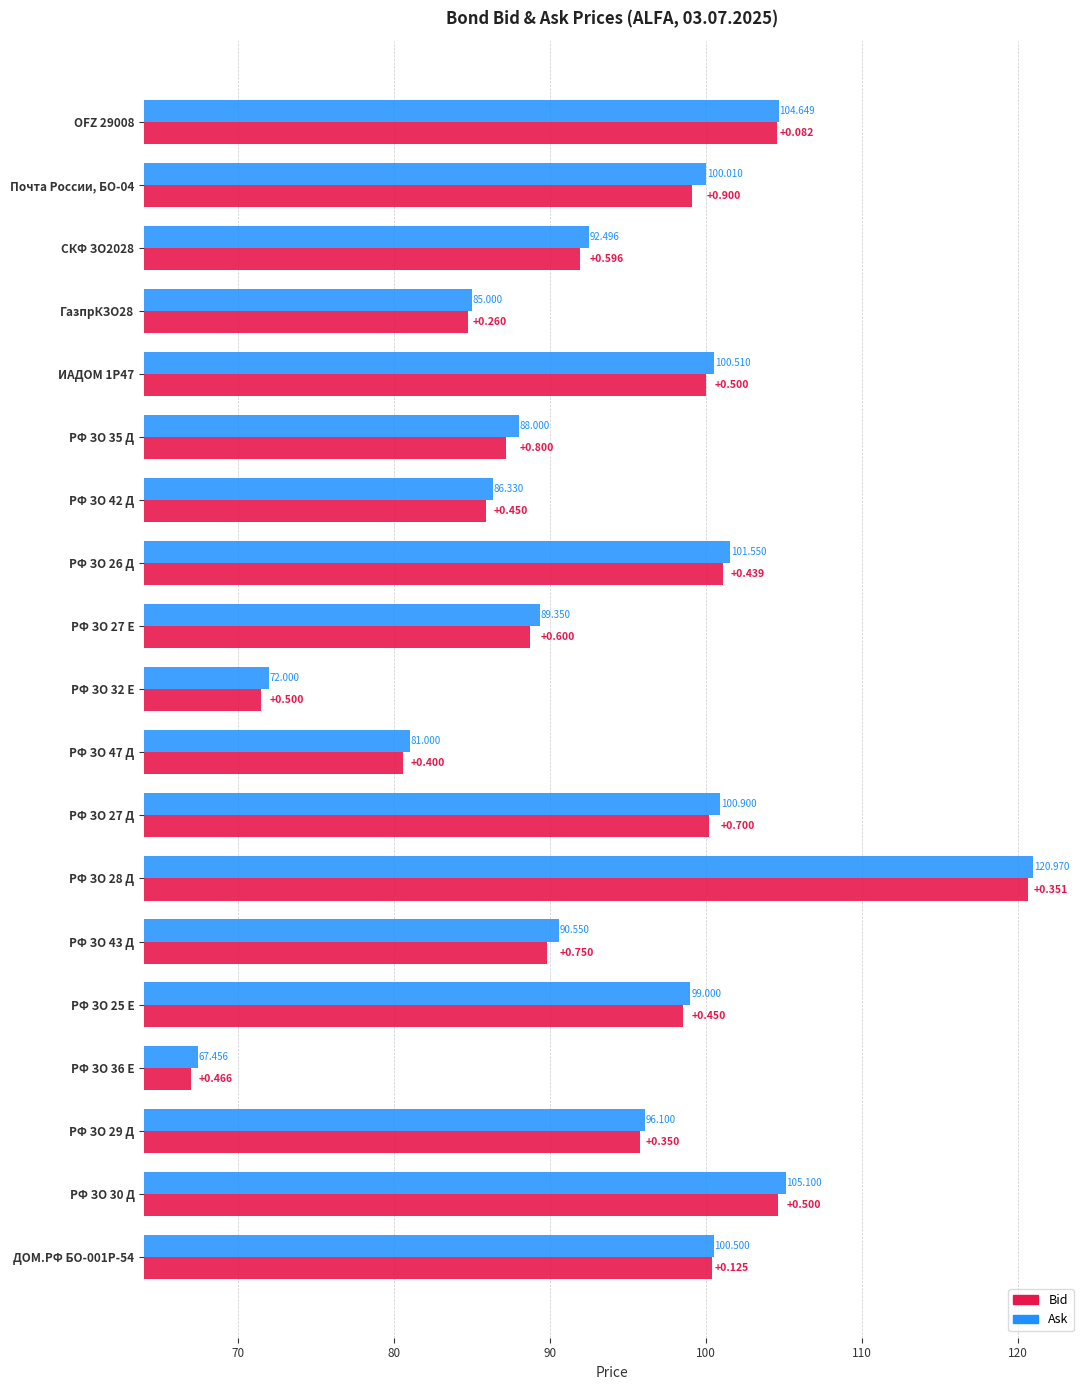

Is the value of Ask at РФ ЗО 47 Д greater than the value of Bid at РФ ЗО 36 Е?

Yes